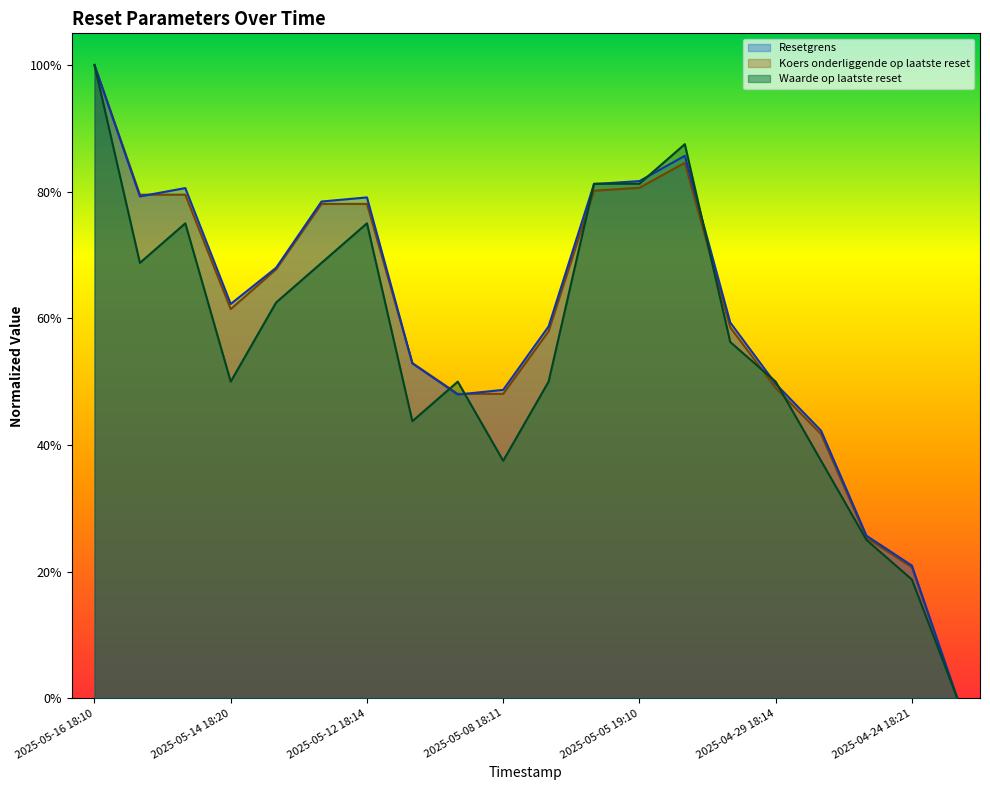

Between which two adjacent categories do Waarde op laatste reset and Koers onderliggende op laatste reset first intersect?

2025-05-09 18:13 and 2025-05-09 08:56